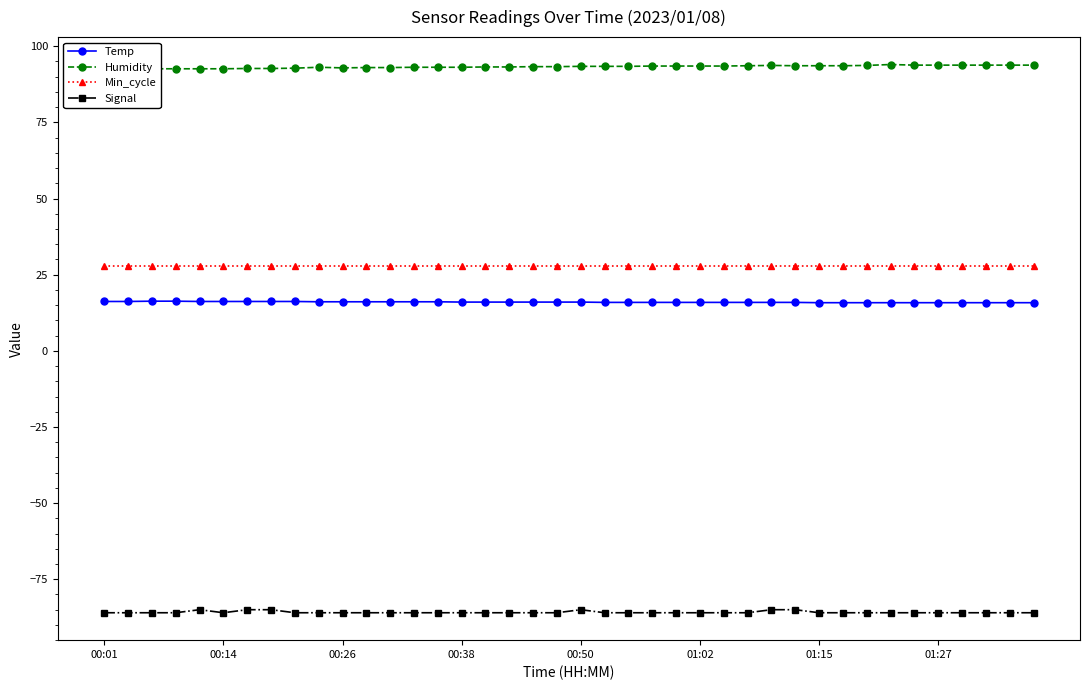

True or false: Signal and Temp intersect in this chart.

False